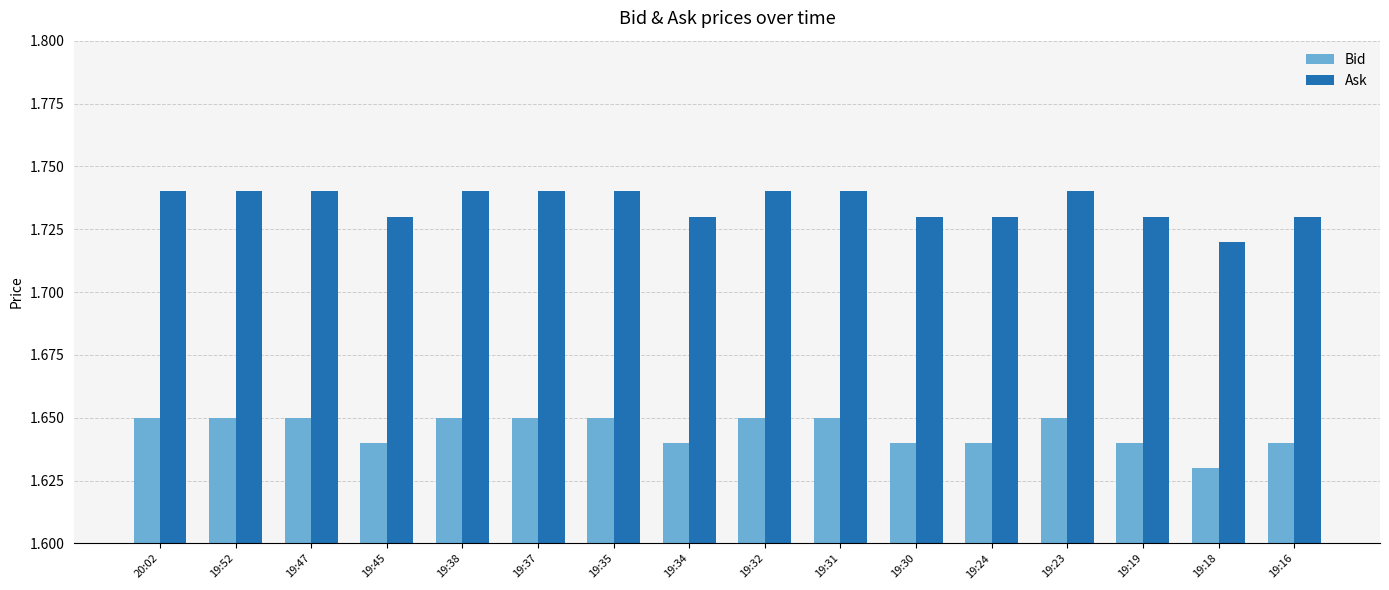

Rank the series by their average value, from lowest to highest.

Bid, Ask